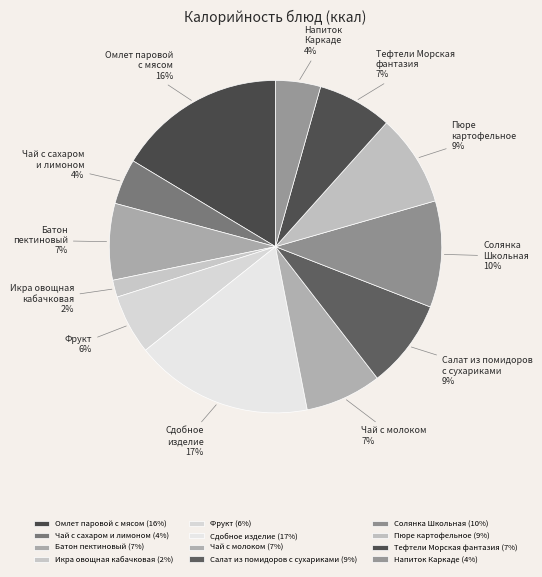

Do Солянка Школьная and Сдобное изделие together represent more than half of the pie?

No